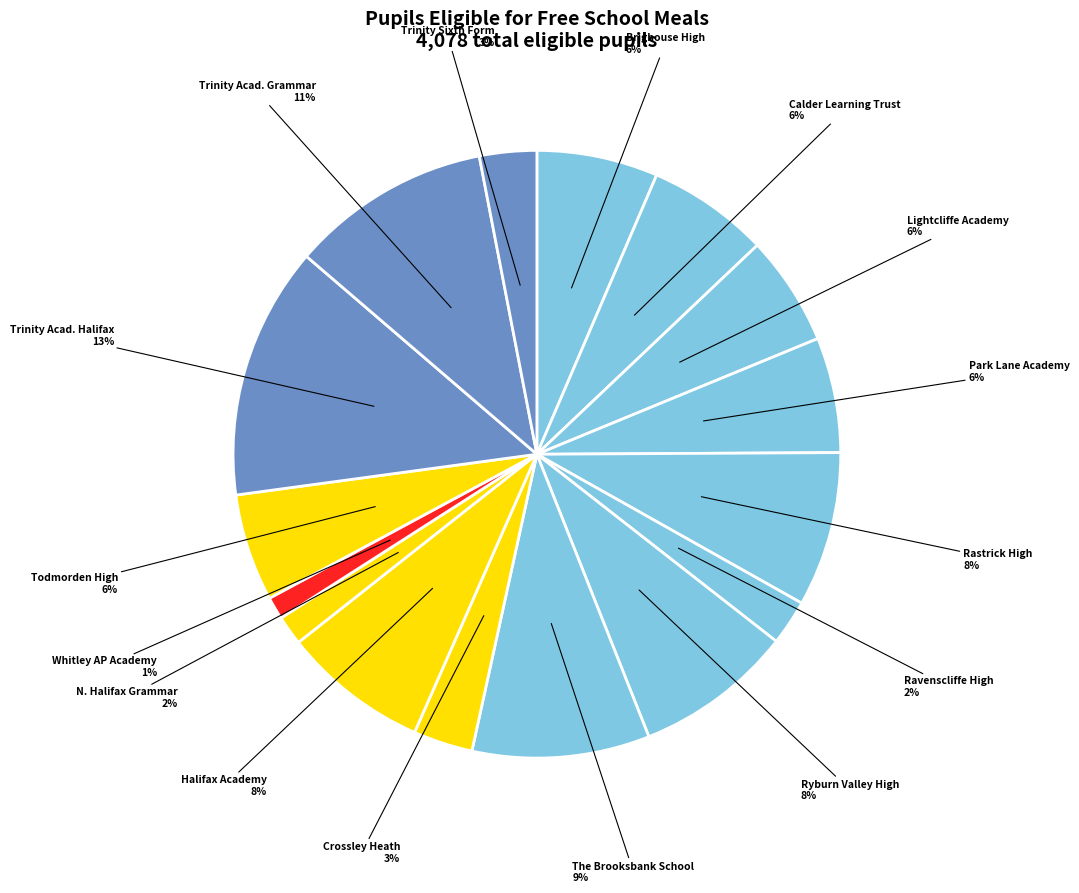

What percentage is the Park Lane Academy 6% slice, to the nearest percent?

6%